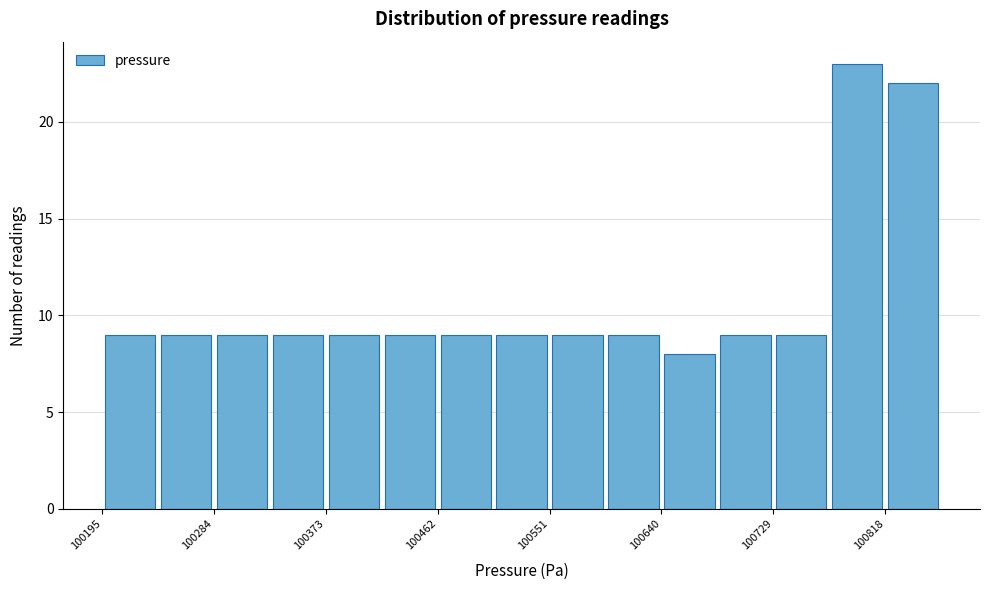

Reading left to right, transcribe this chart: for each bar, give the range it covers on the x-axis and its height. Neither the bar edges nor the heights are printed on the chart, so give them approximately, as read against the axes.

100200 to 100240: 9
100240 to 100280: 9
100280 to 100330: 9
100330 to 100370: 9
100370 to 100420: 9
100420 to 100460: 9
100460 to 100510: 9
100510 to 100550: 9
100550 to 100600: 9
100600 to 100640: 9
100640 to 100690: 8
100690 to 100730: 9
100730 to 100770: 9
100770 to 100820: 23
100820 to 100860: 22